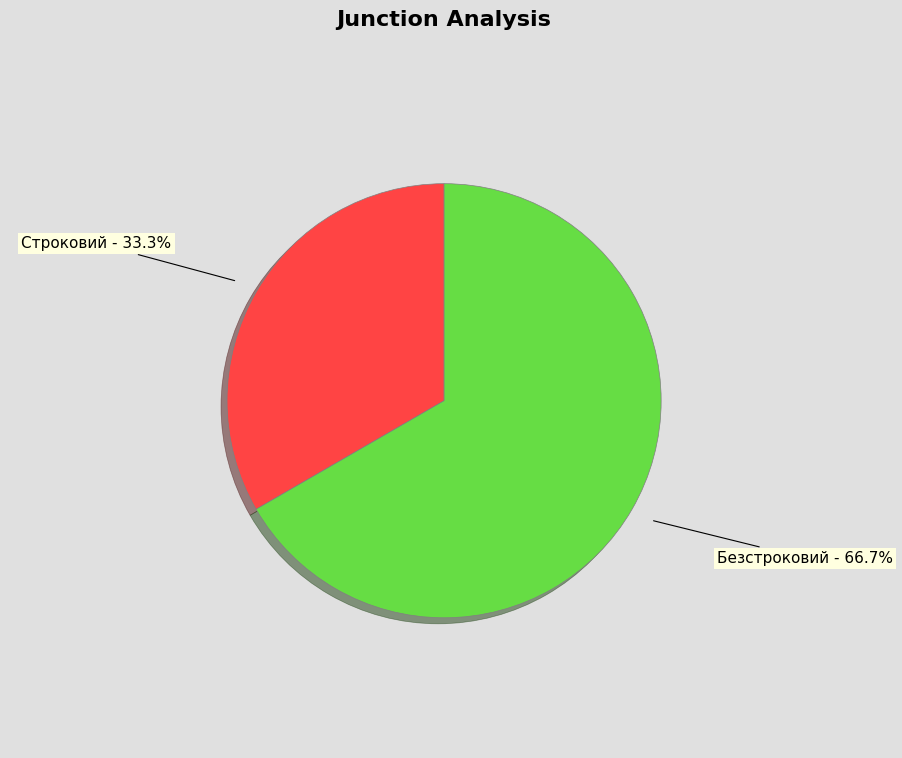

What is the ratio of the value at Строковий to the value at Безстроковий?

0.5